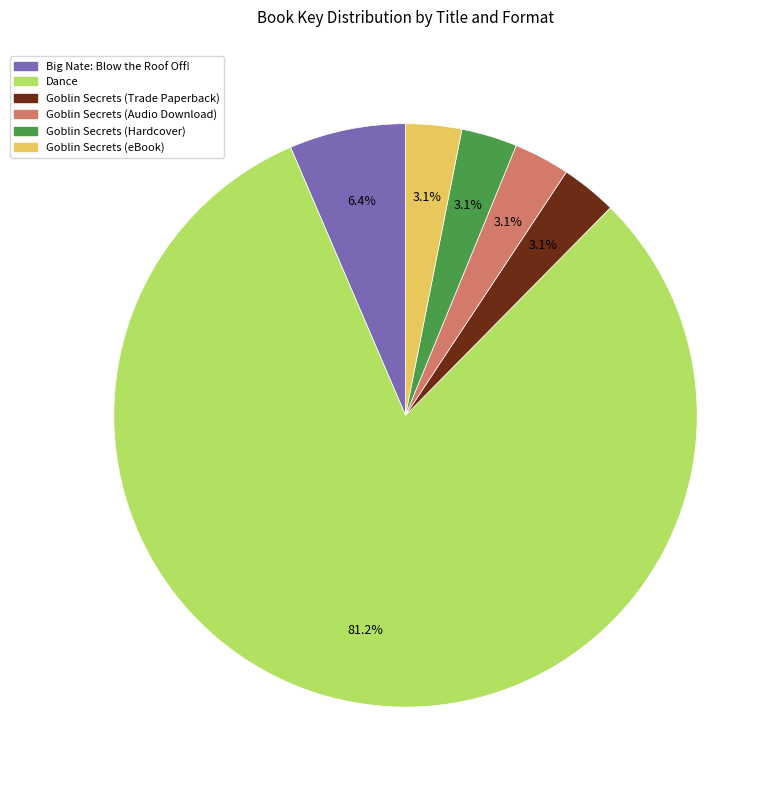

How much of the chart is everything except Goblin Secrets (eBook)?

96.9%